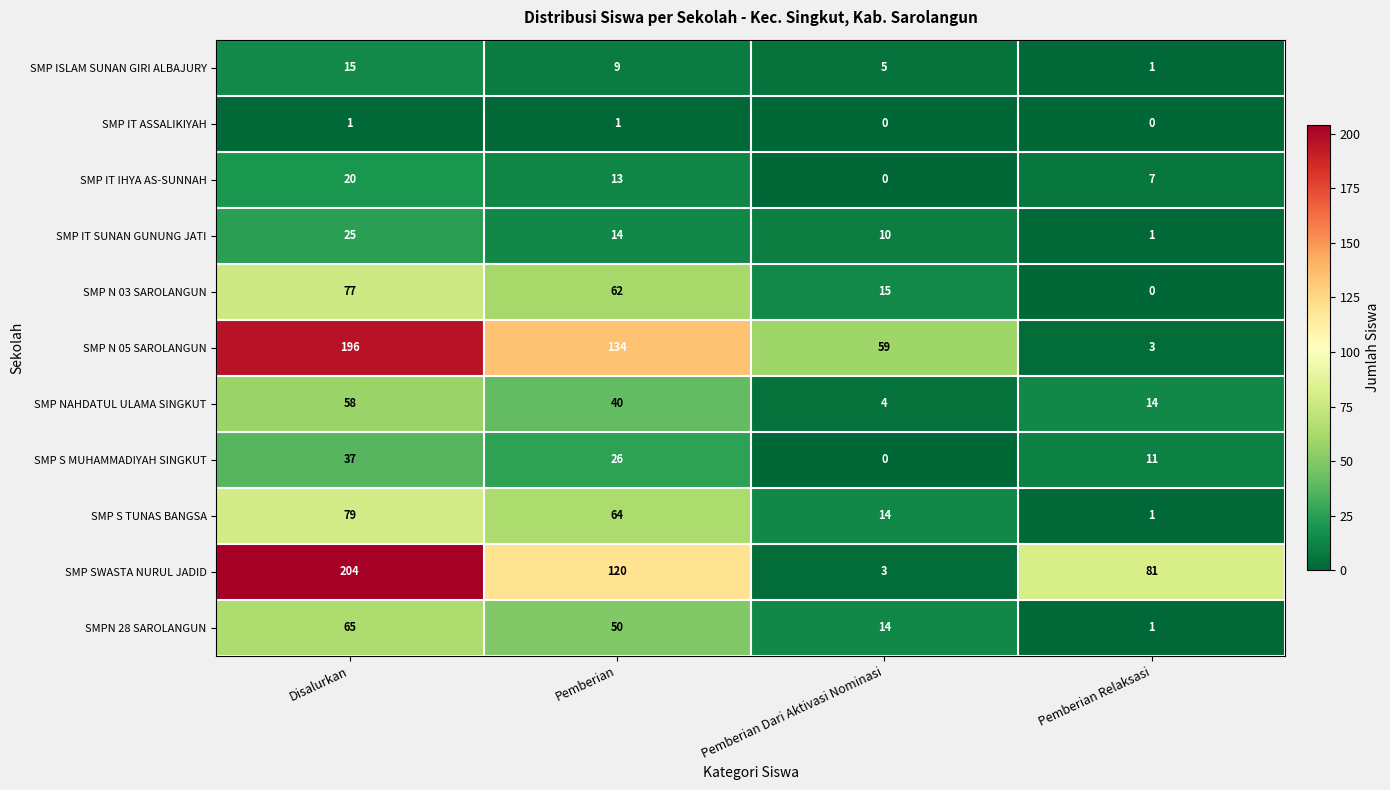

At which label does SMP ISLAM SUNAN GIRI ALBAJURY reach its minimum?

Pemberian Relaksasi